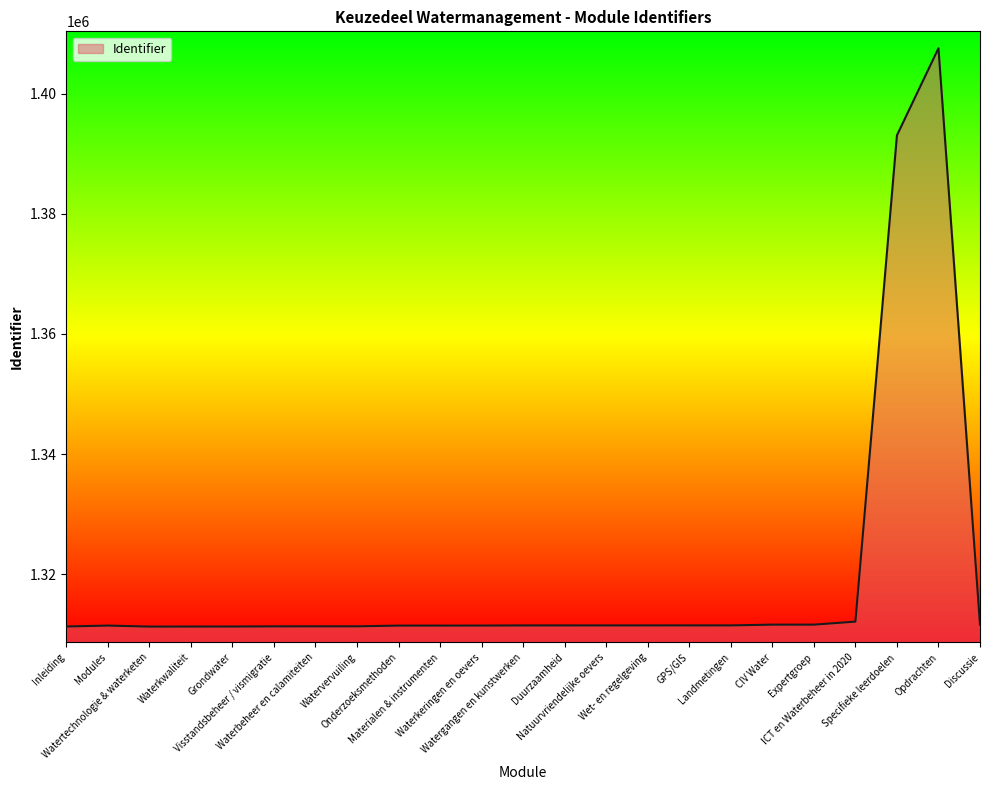

How many lines are shown in the chart?

1